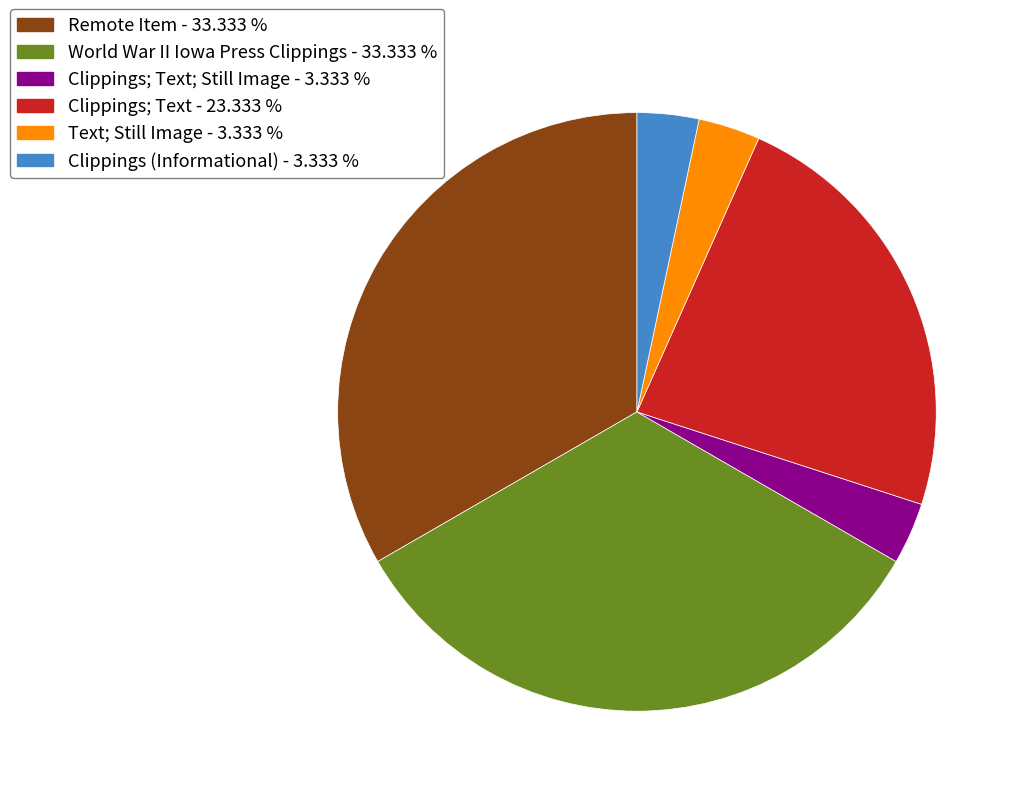

Does any single category account for the majority?

No